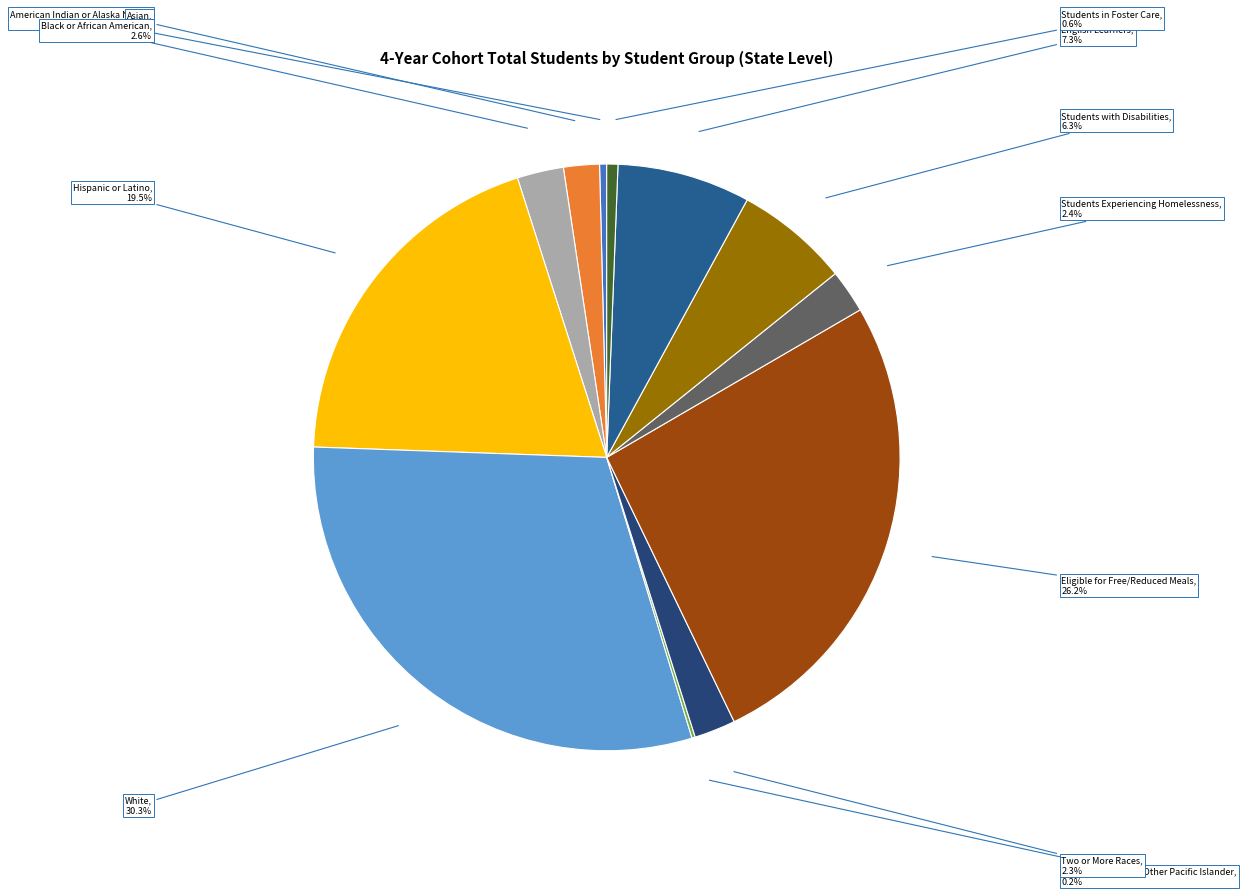

Which slice is the smallest?

Native Hawaiian or Other Pacific Islander